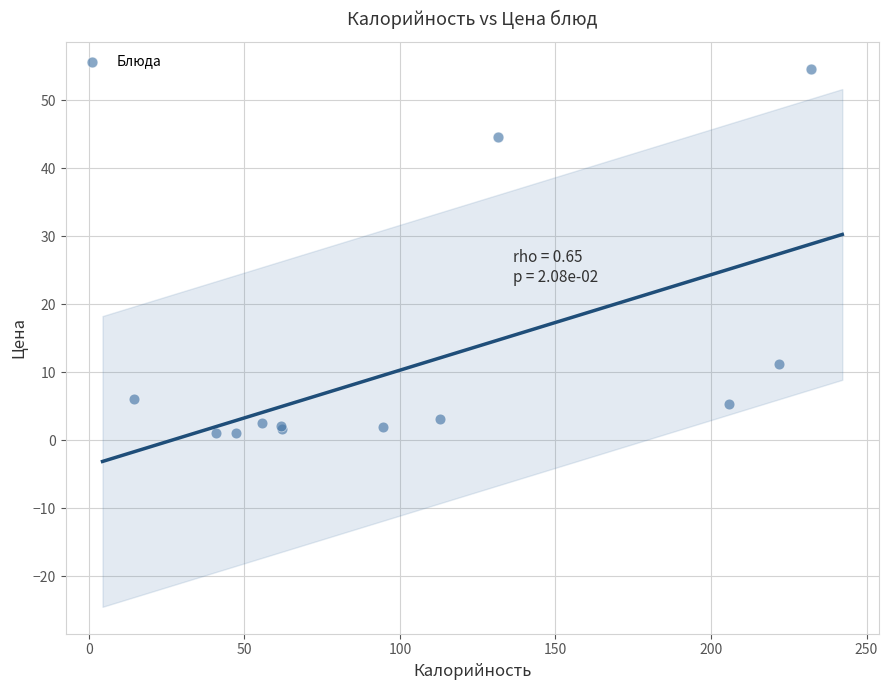

What Y value in the scatter plot is closest to 27?

11.2